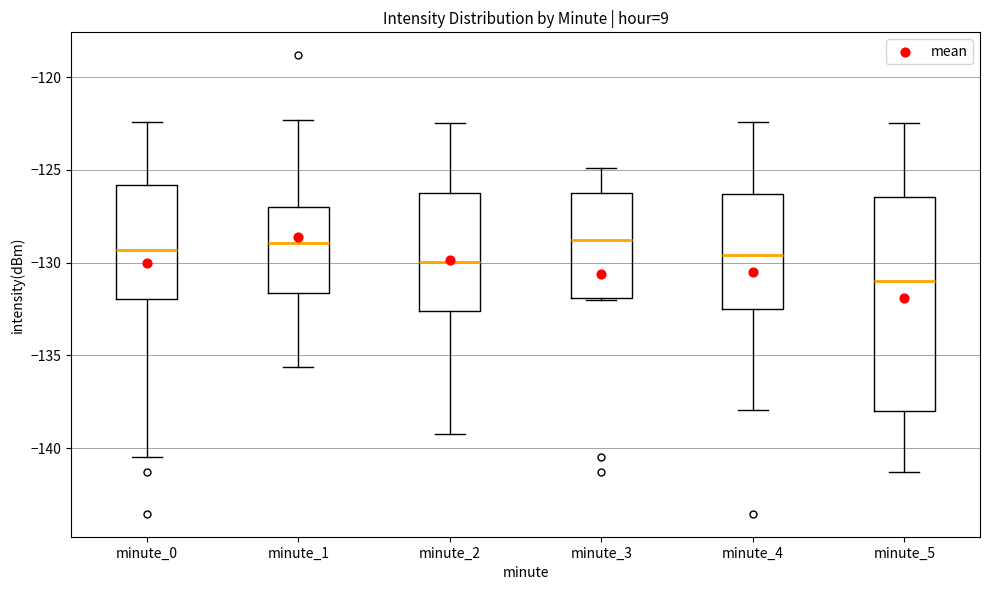

Reading left to right, transcribe this box plot: for each box, give where its median line is, the range the box spans, and where its two whiskers end, as read against the y-axis. The values are not printed on the chart, so give them approximately, as read against the axis.

minute_0: median -129.5, box -132.0 to -126.0, whiskers -140.5 to -122.5
minute_1: median -129.0, box -131.5 to -127.0, whiskers -135.5 to -122.5
minute_2: median -130.0, box -132.5 to -126.5, whiskers -139.0 to -122.5
minute_3: median -129.0, box -132.0 to -126.5, whiskers -132.0 to -125.0
minute_4: median -129.5, box -132.5 to -126.5, whiskers -138.0 to -122.5
minute_5: median -131.0, box -138.0 to -126.5, whiskers -141.5 to -122.5